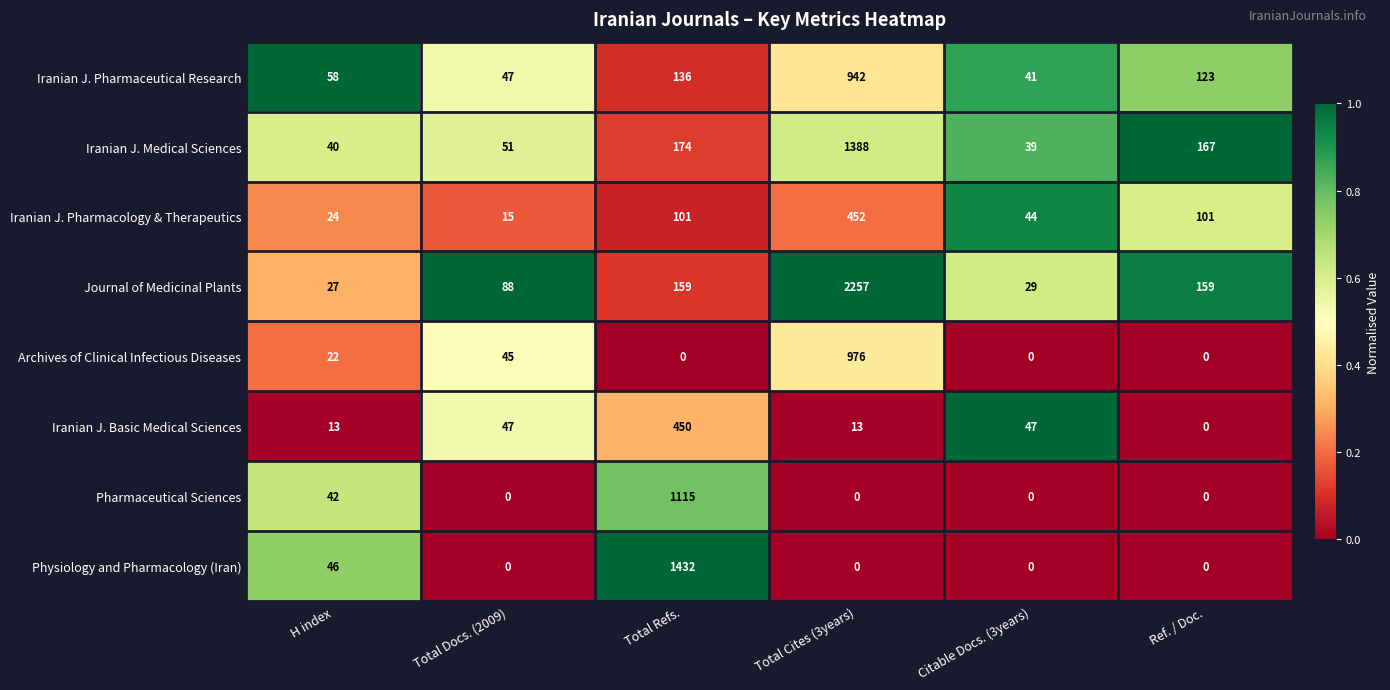

How many positive values does the Iranian J. Basic Medical Sciences series have?

5